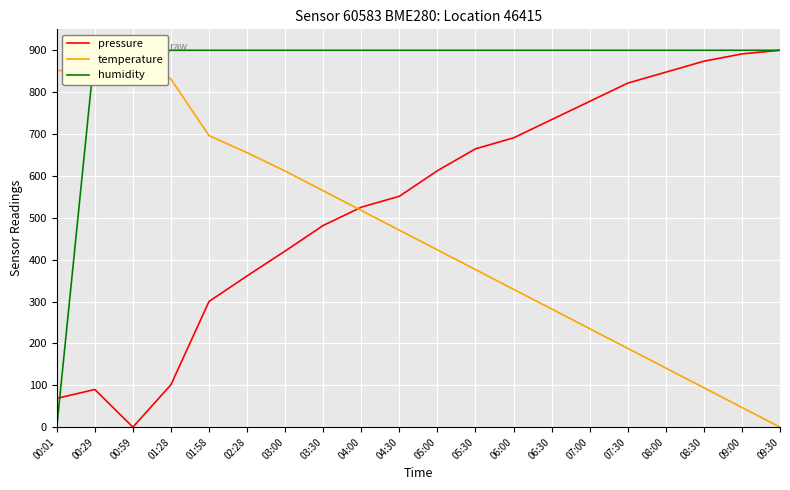

How many lines are shown in the chart?

3